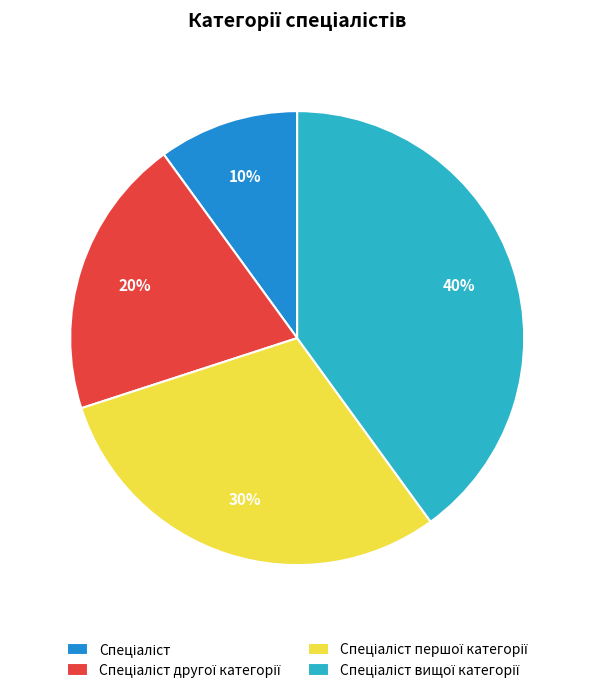

How many slices are in this pie chart?

4